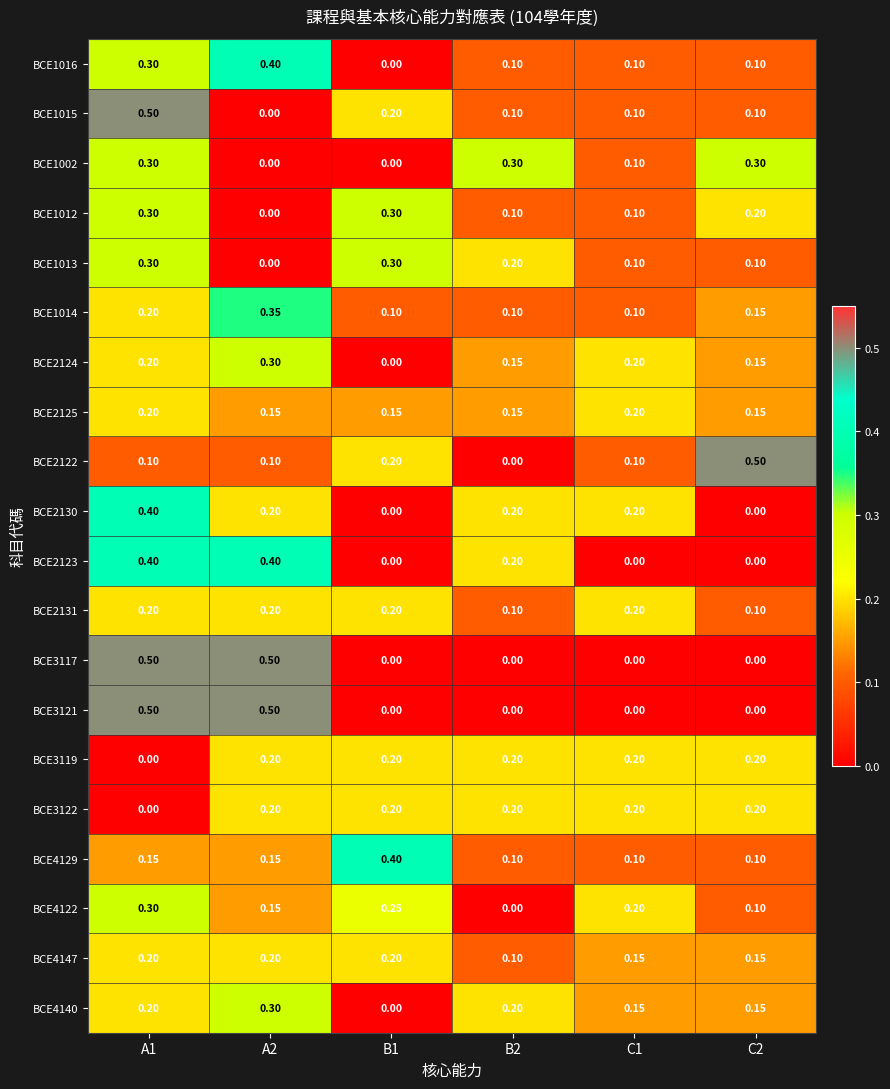

How many distinct data groups are displayed?

20